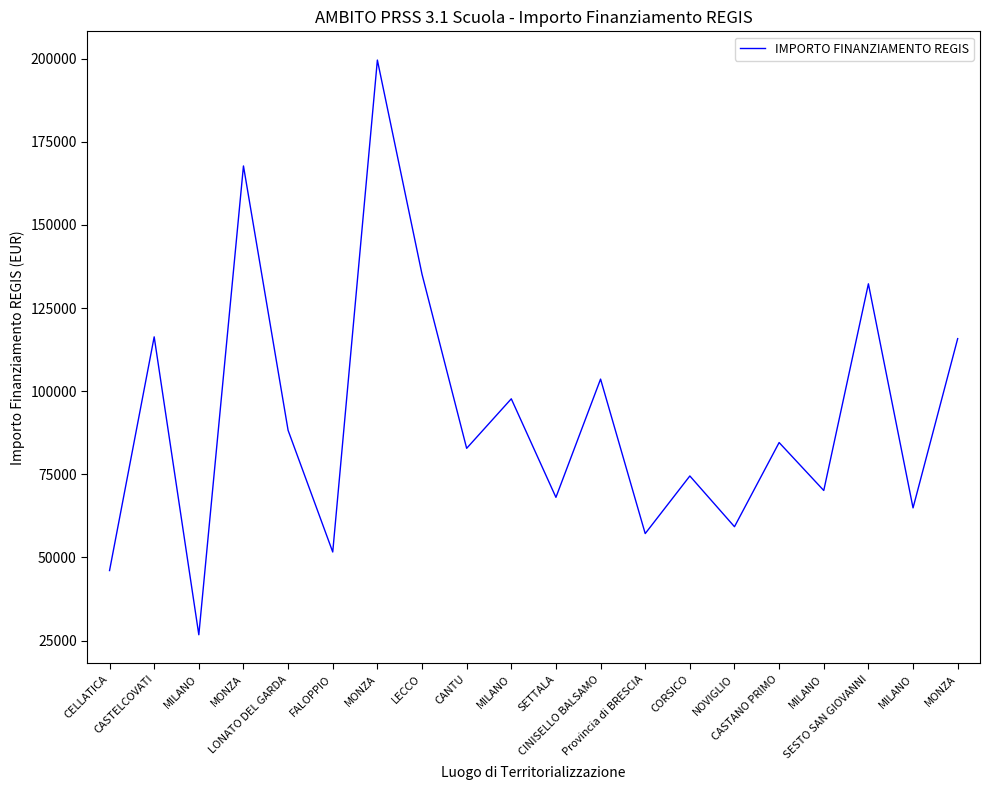

Does the chart display data point markers on the line(s)?

No